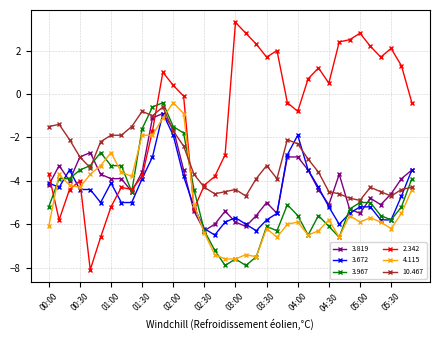

Is this an area chart (filled region under the line)?

No